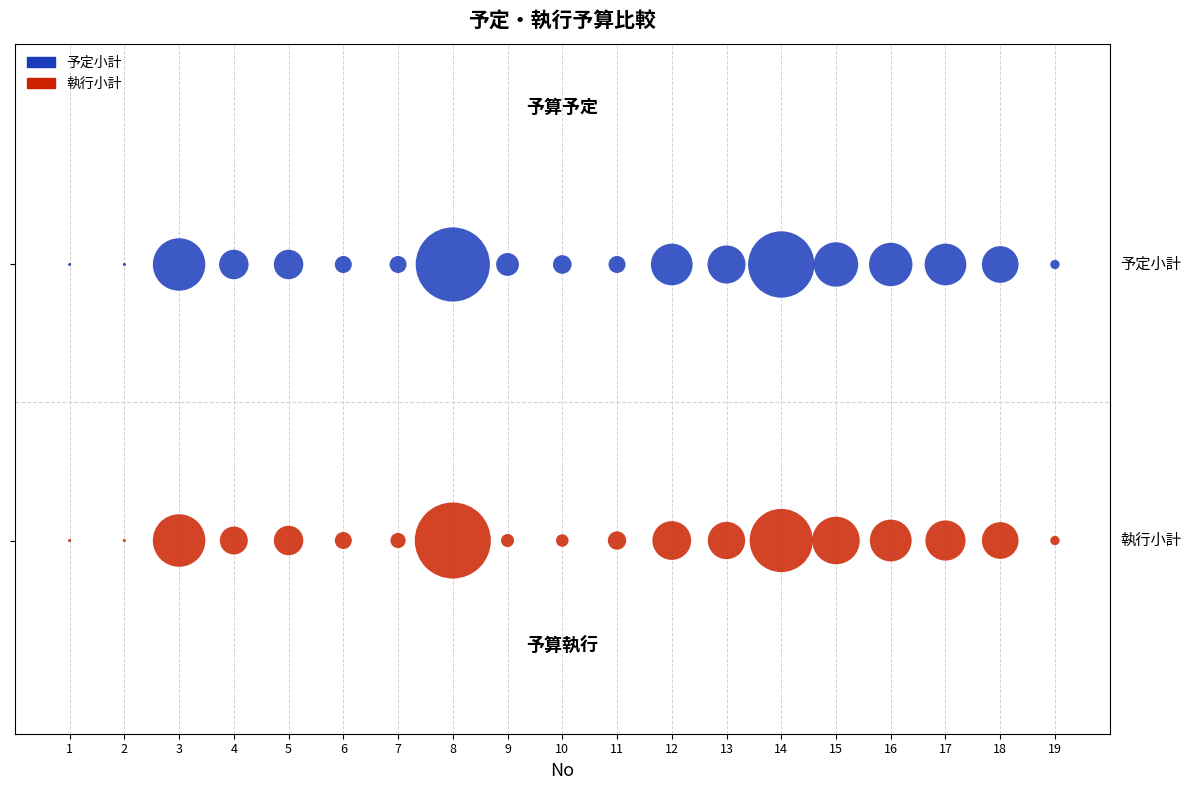

What are all the series names shown in the legend?

予定小計, 執行小計